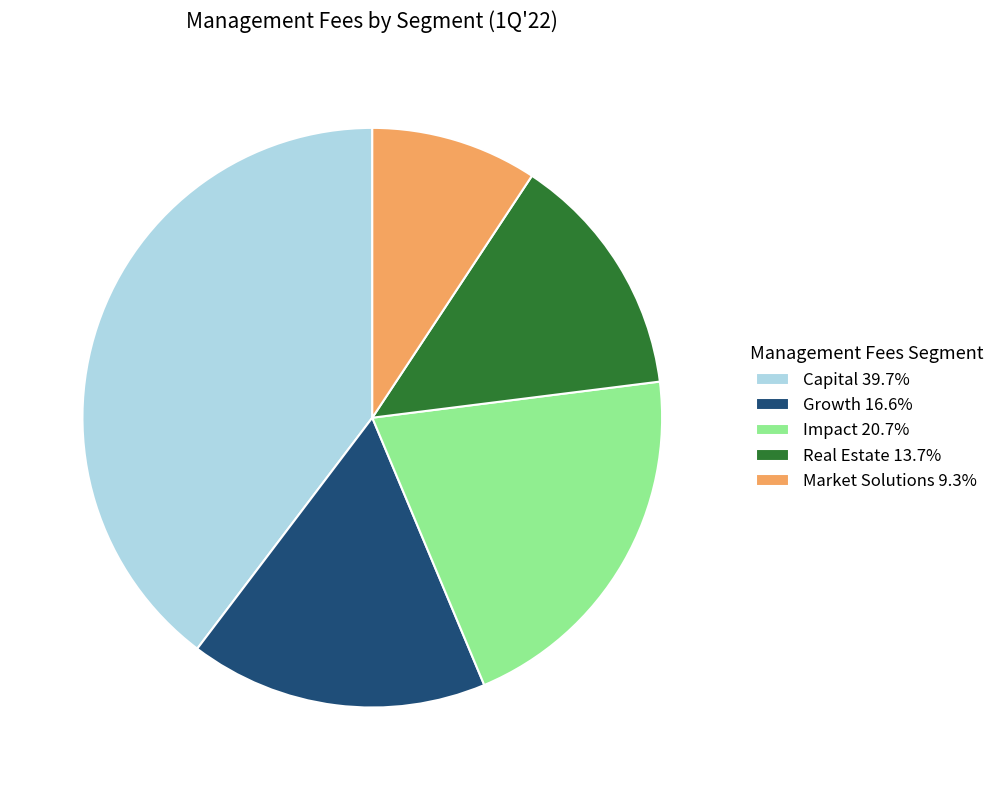

Count the number of slices in the pie.

5